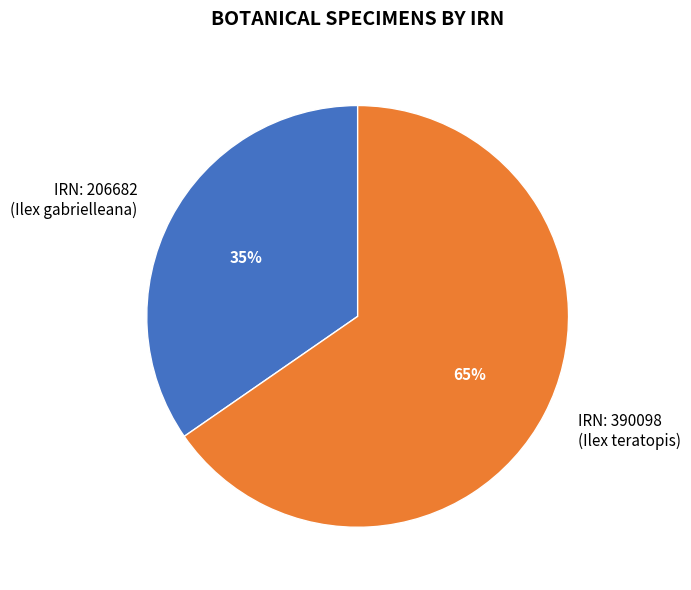

Which has a higher value, IRN: 206682 (Ilex gabrielleana) or IRN: 390098 (Ilex teratopis)?

IRN: 390098 (Ilex teratopis)